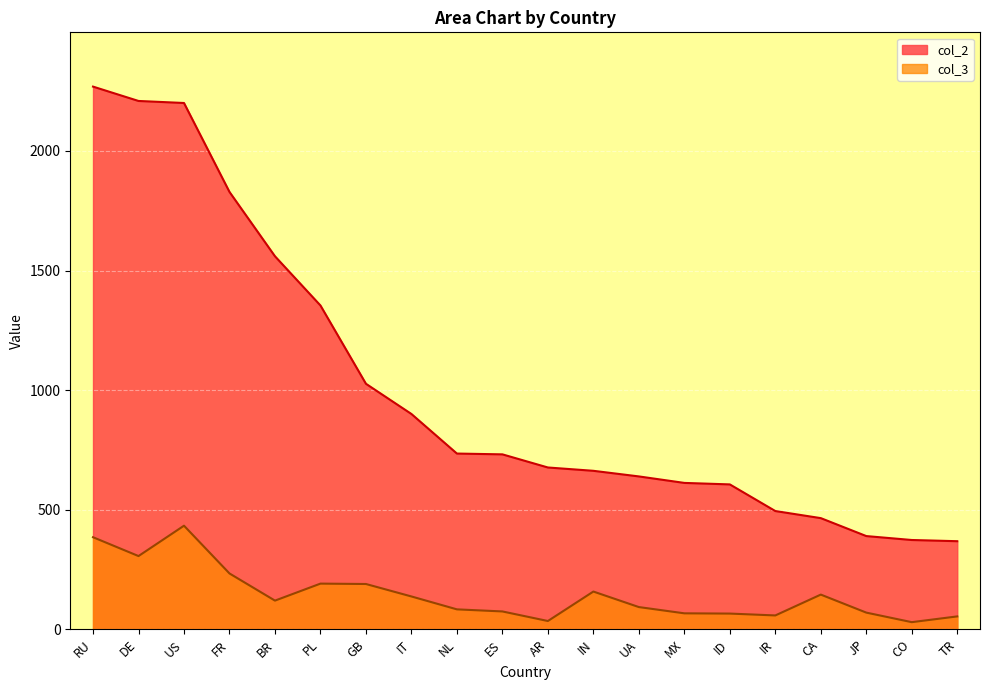

Does the chart display data point markers on the line(s)?

No